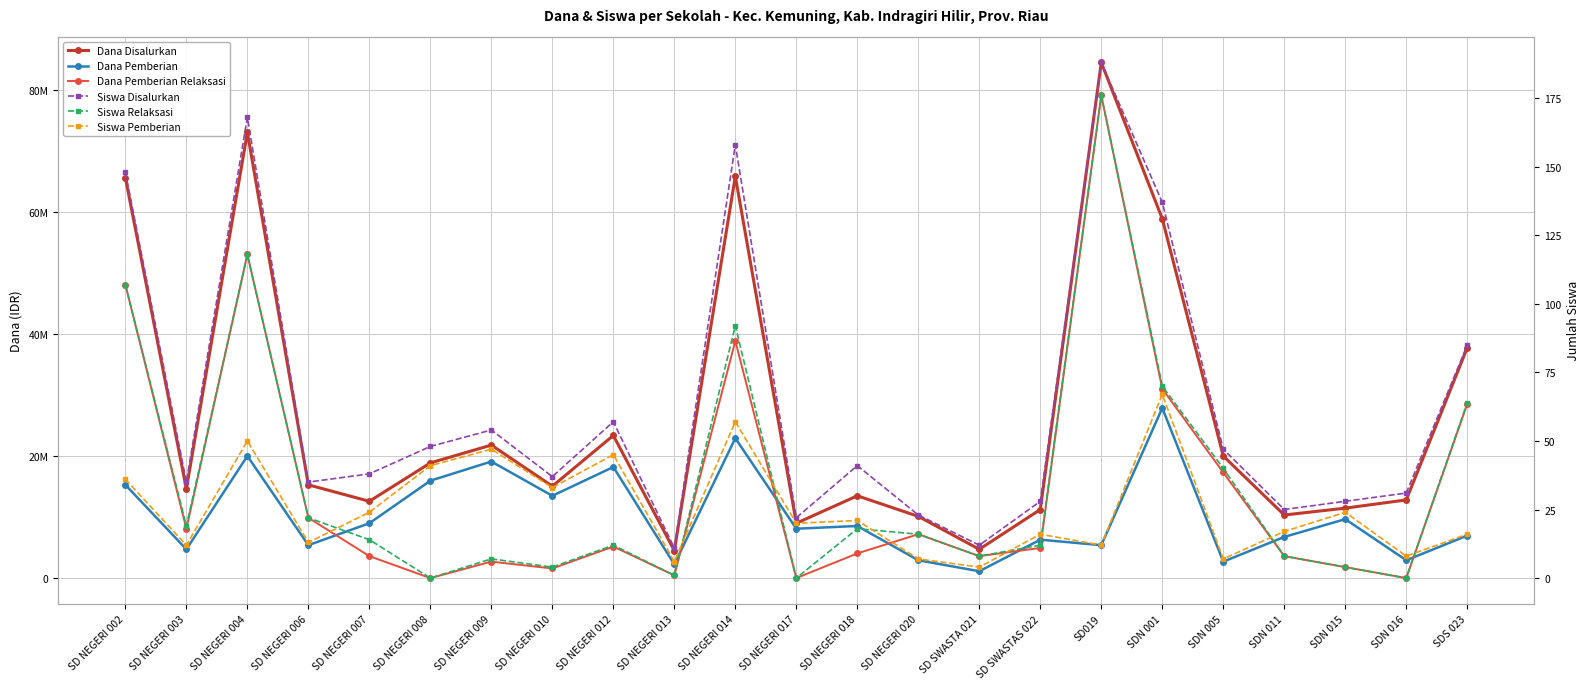

Which series ends up on top after the final intersection of Siswa Pemberian and Dana Pemberian Relaksasi?

Dana Pemberian Relaksasi